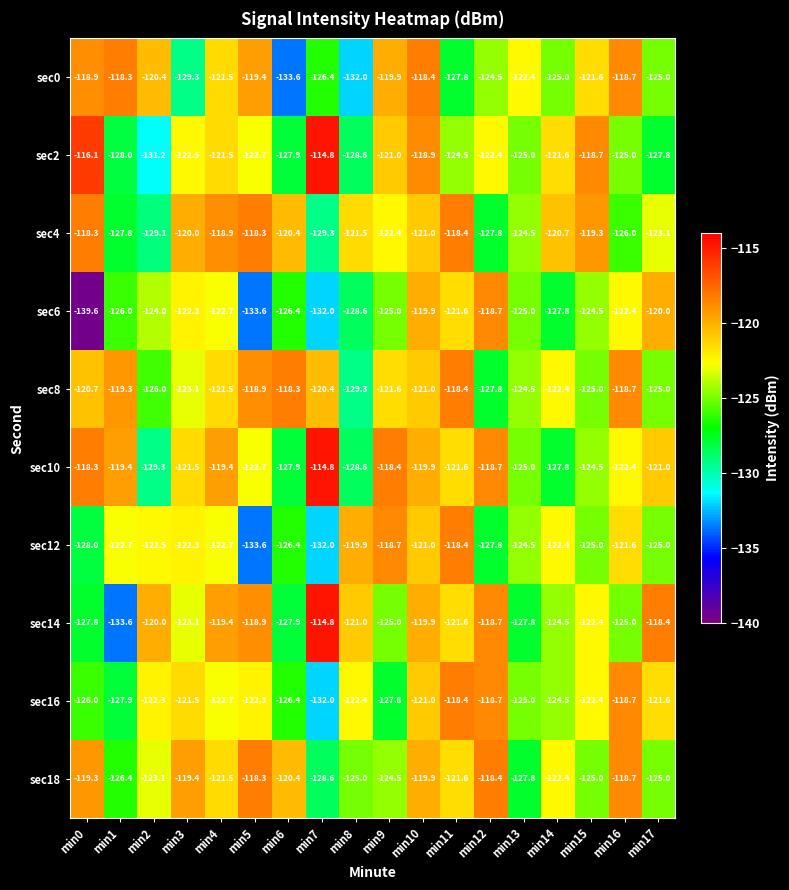

Between min1 and min16, which series saw the biggest shift?

sec16